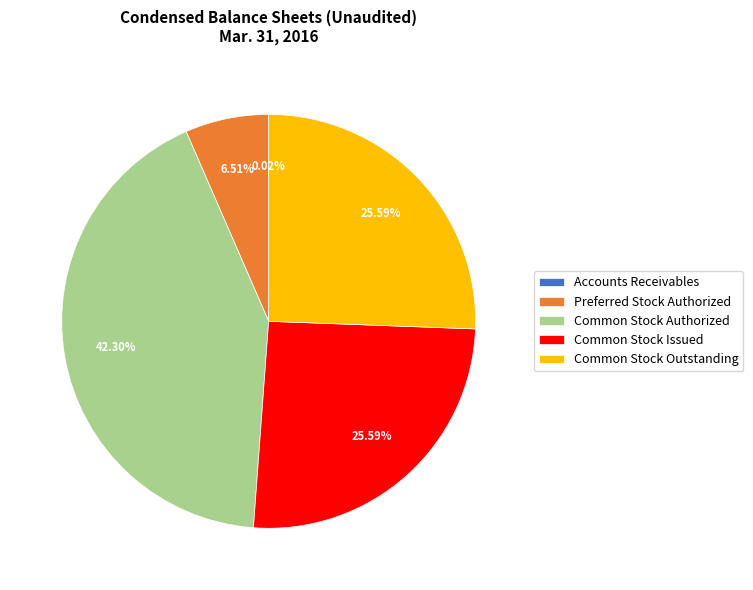

Does Common Stock Outstanding represent more than half of the total?

No